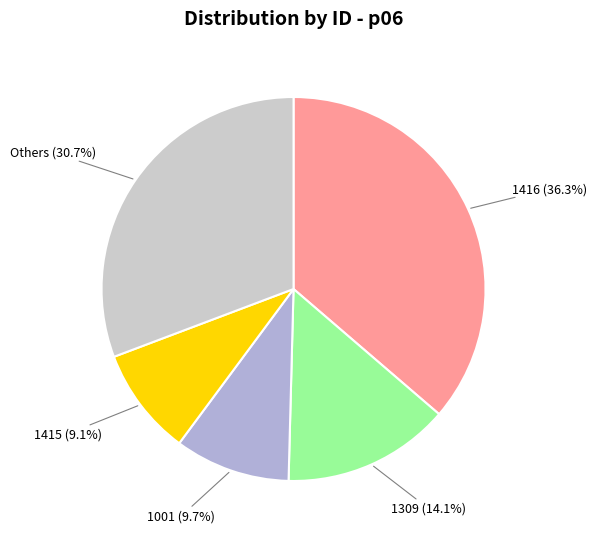

Count the number of slices in the pie.

5